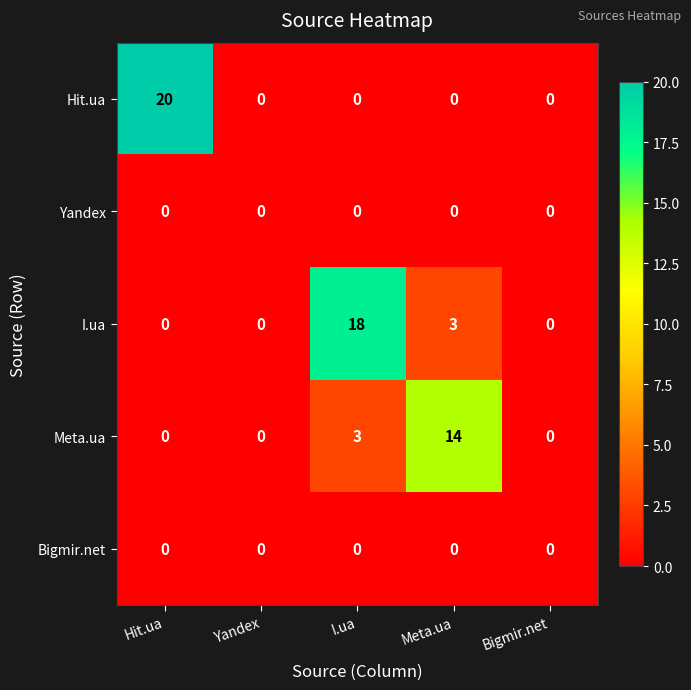

The Meta.ua series shows 5 at Hit.ua. True or false?

False